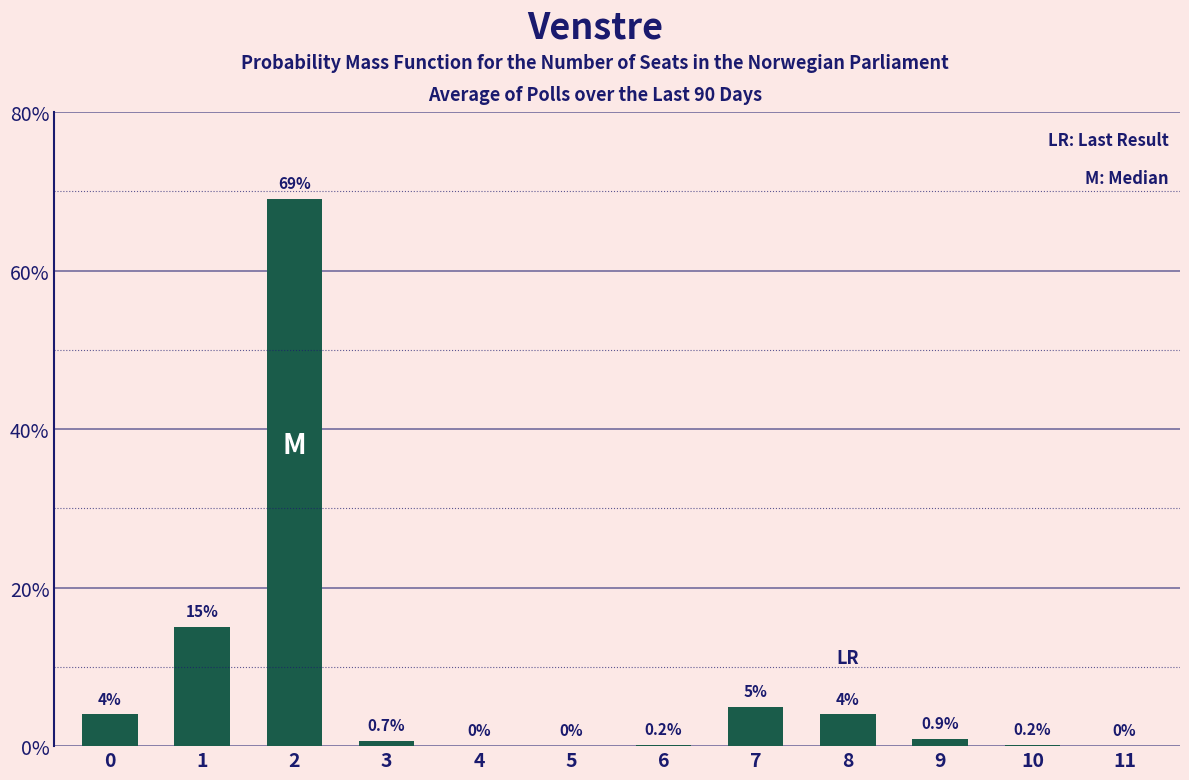

True or false: the data shows 91.3 at 2.

False